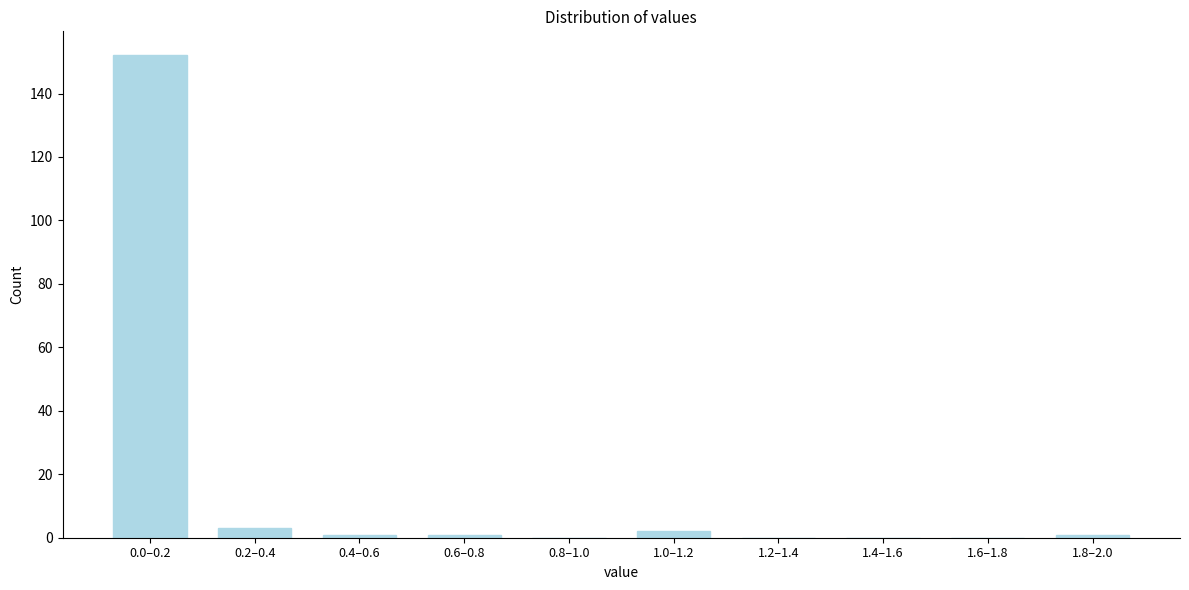

Reading right to left, transcribe all the data shown in this chart.

1.8–2.0=1	1.6–1.8=0	1.4–1.6=0	1.2–1.4=0	1.0–1.2=2	0.8–1.0=0	0.6–0.8=1	0.4–0.6=1	0.2–0.4=3	0.0–0.2=152